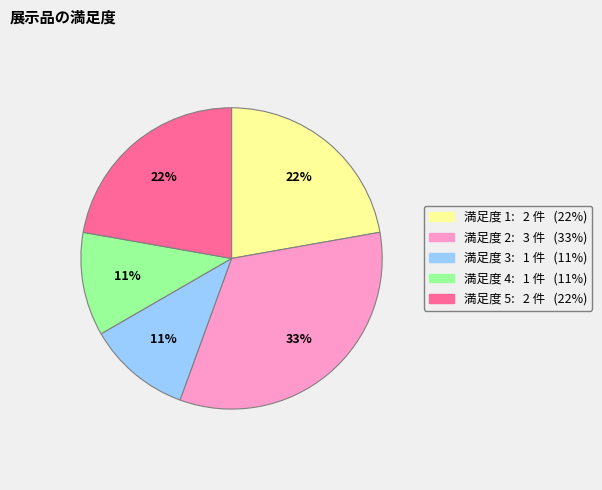

How many segments does this pie chart have?

5